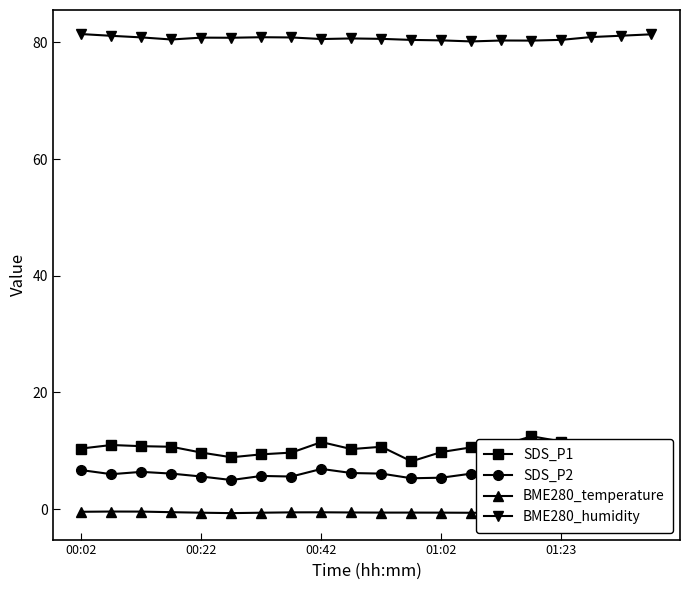

What is the maximum value for BME280_temperature?

-0.4